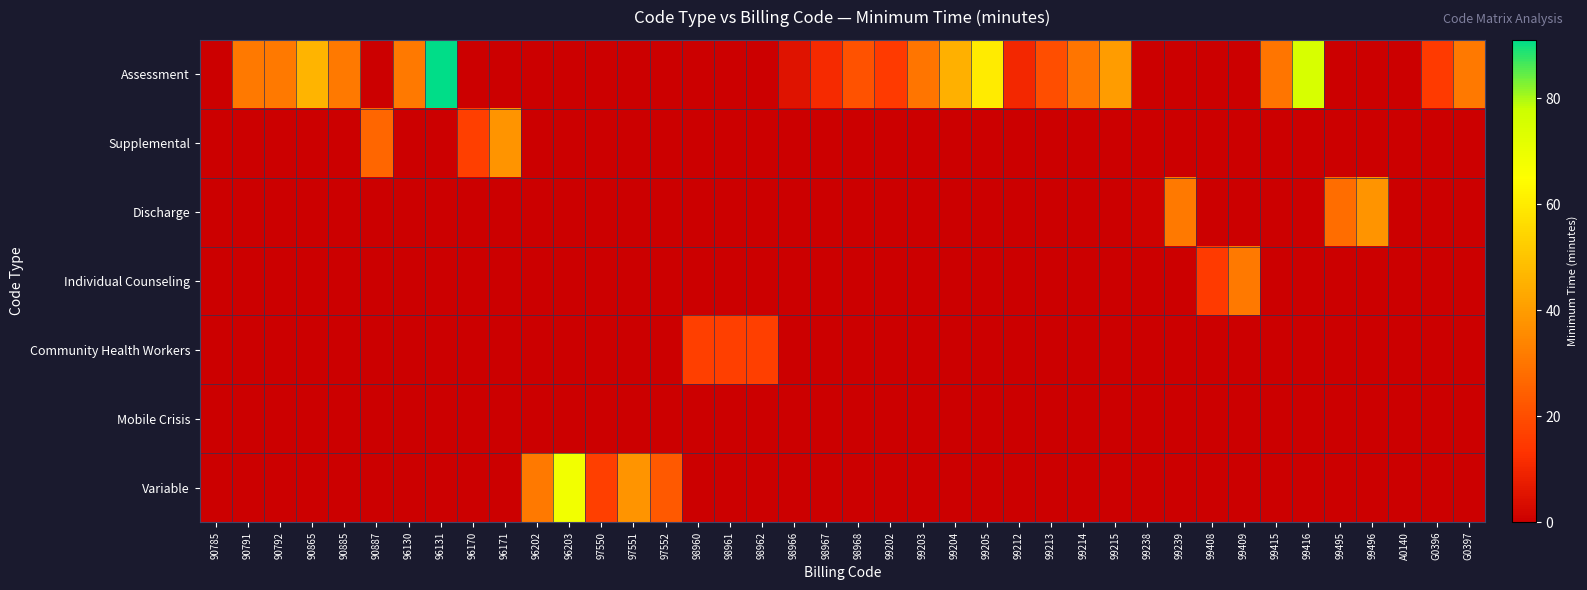

How many categories are shown in the chart?

40